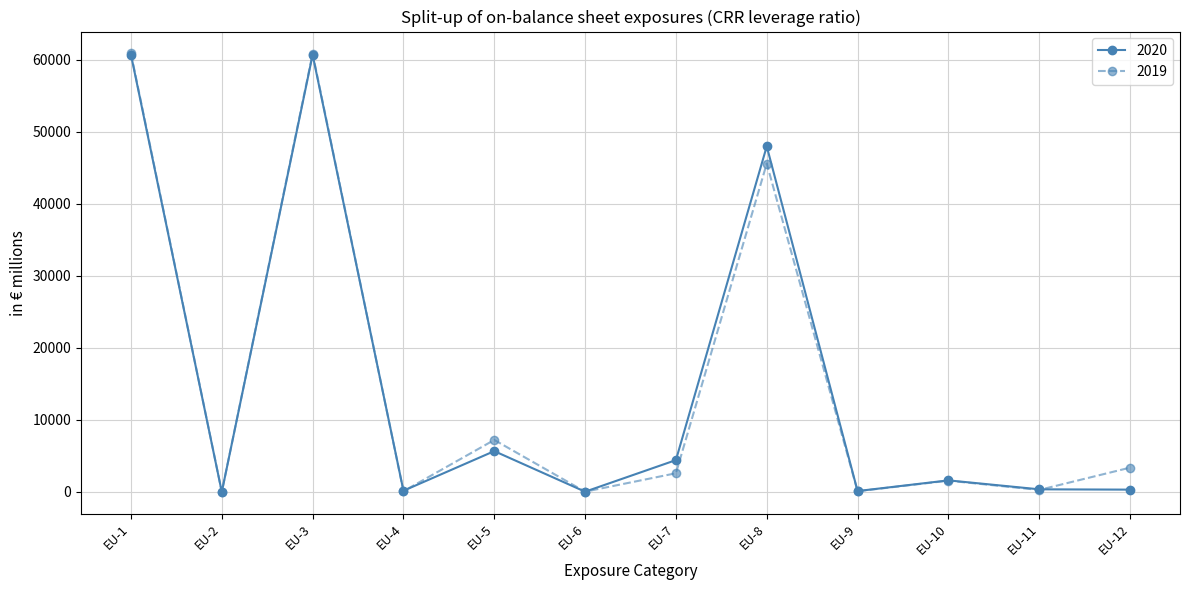

What is the difference between the 2019 values at EU-5 and EU-2?

7206